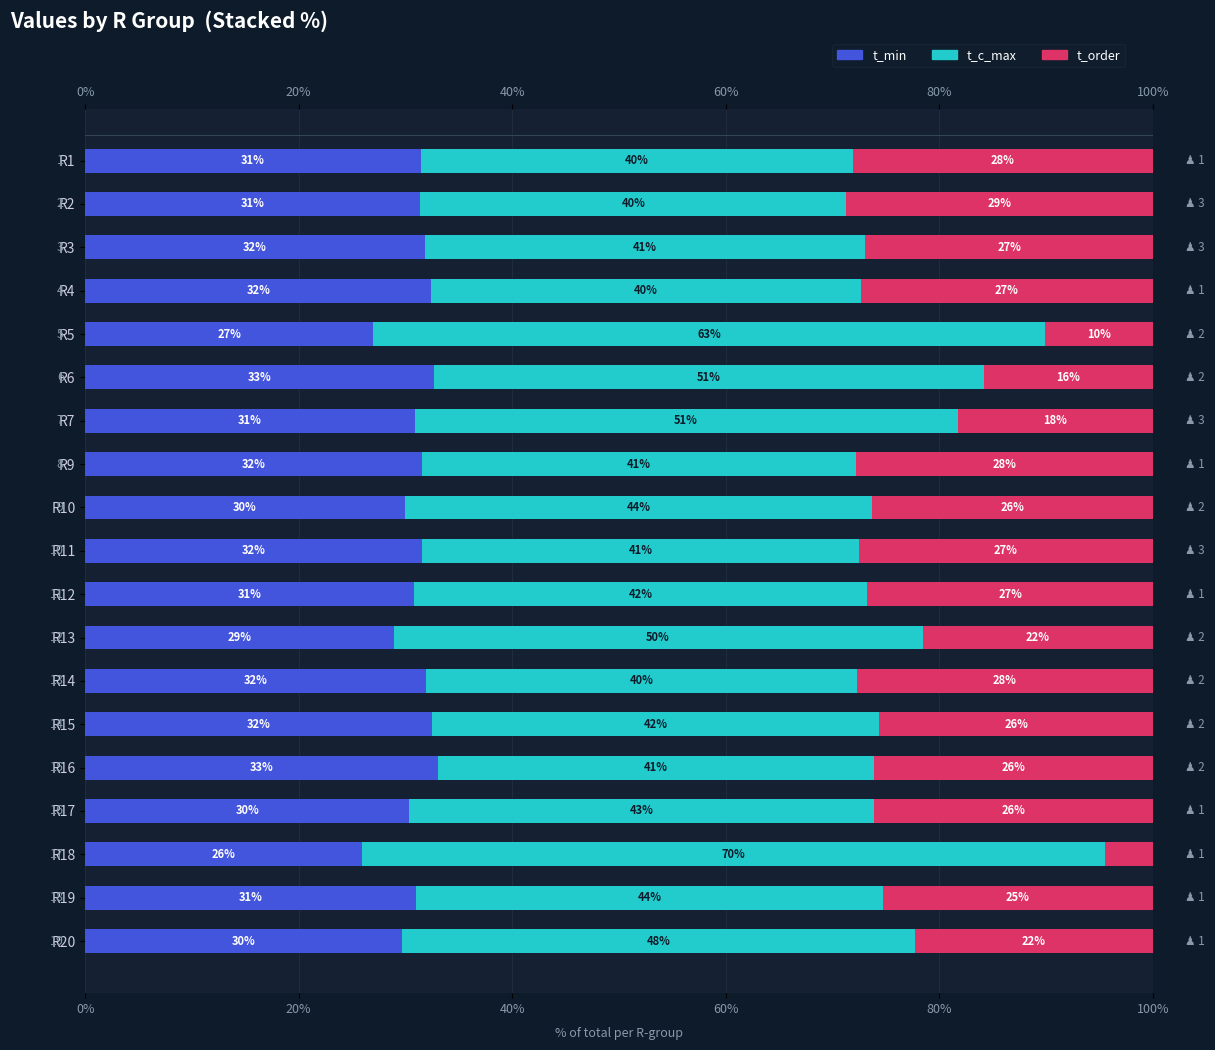

Is the value of t_order at R2 greater than the value of t_c_max at R15?

No